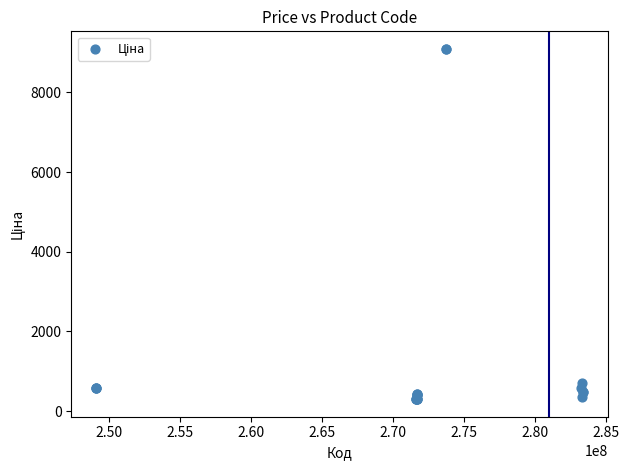

What Y value in the scatter plot is closest to 4696?

701.9